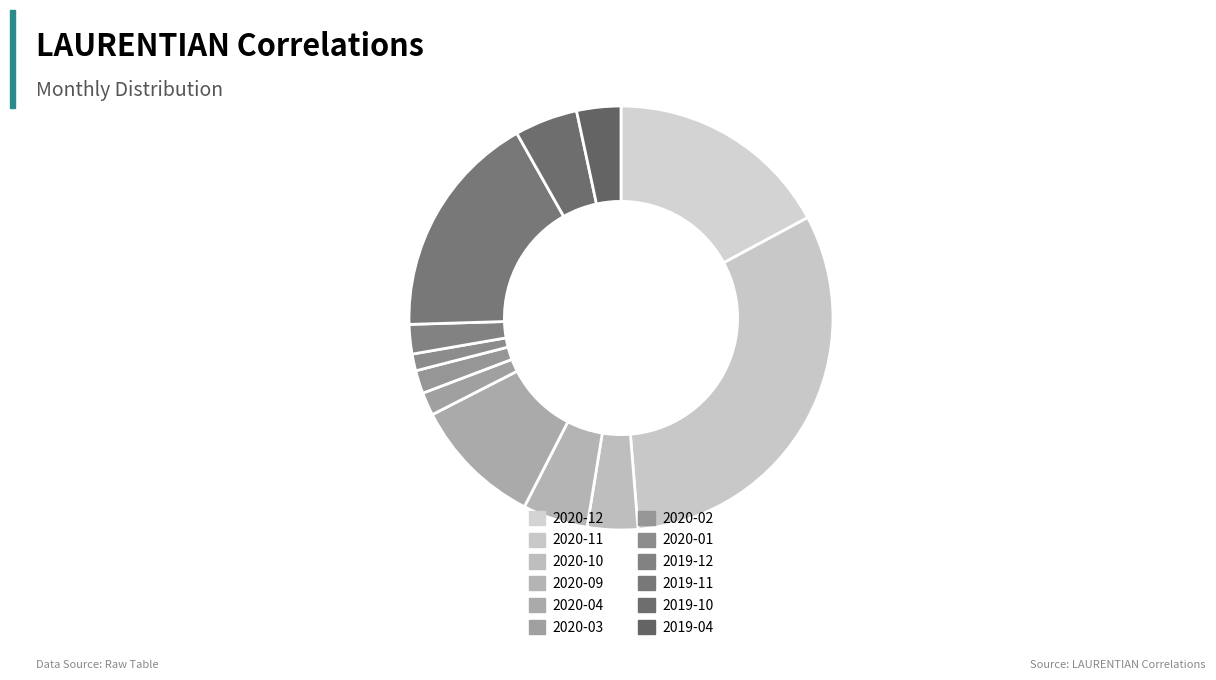

Is there any slice that represents more than half of the pie?

No